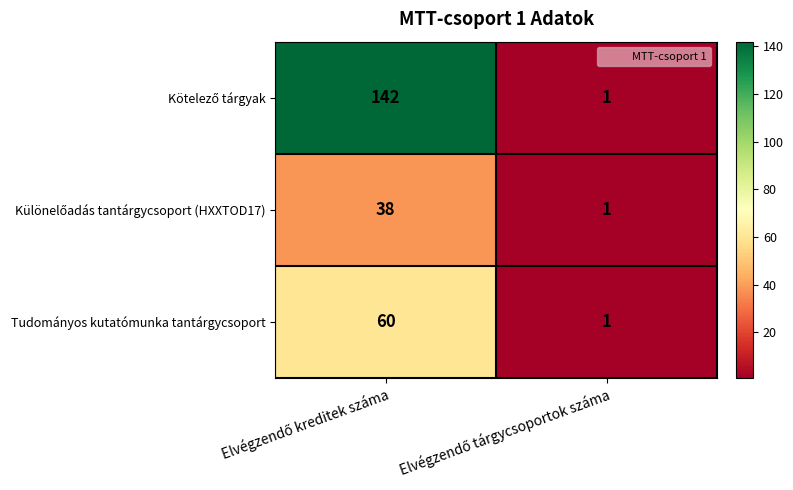

What is the difference between the maximum and minimum values in the Tudományos kutatómunka tantárgycsoport series?

59